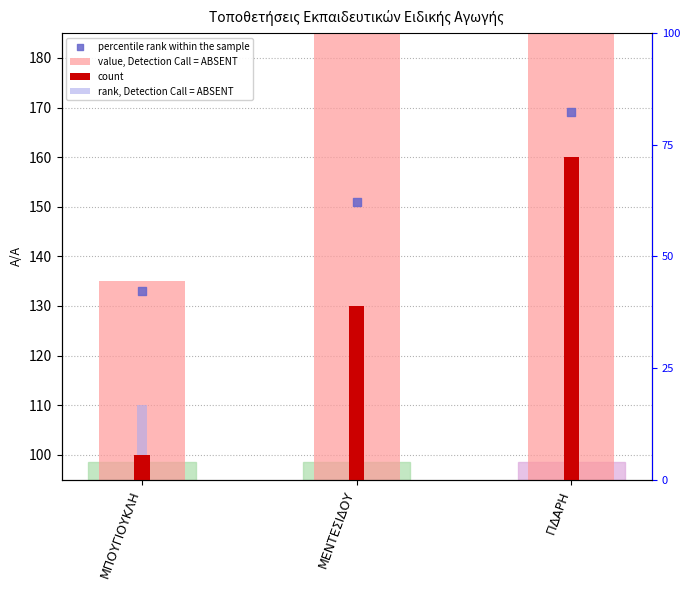

What is the total value across all series at ΓΙΔΑΡΗ?

535